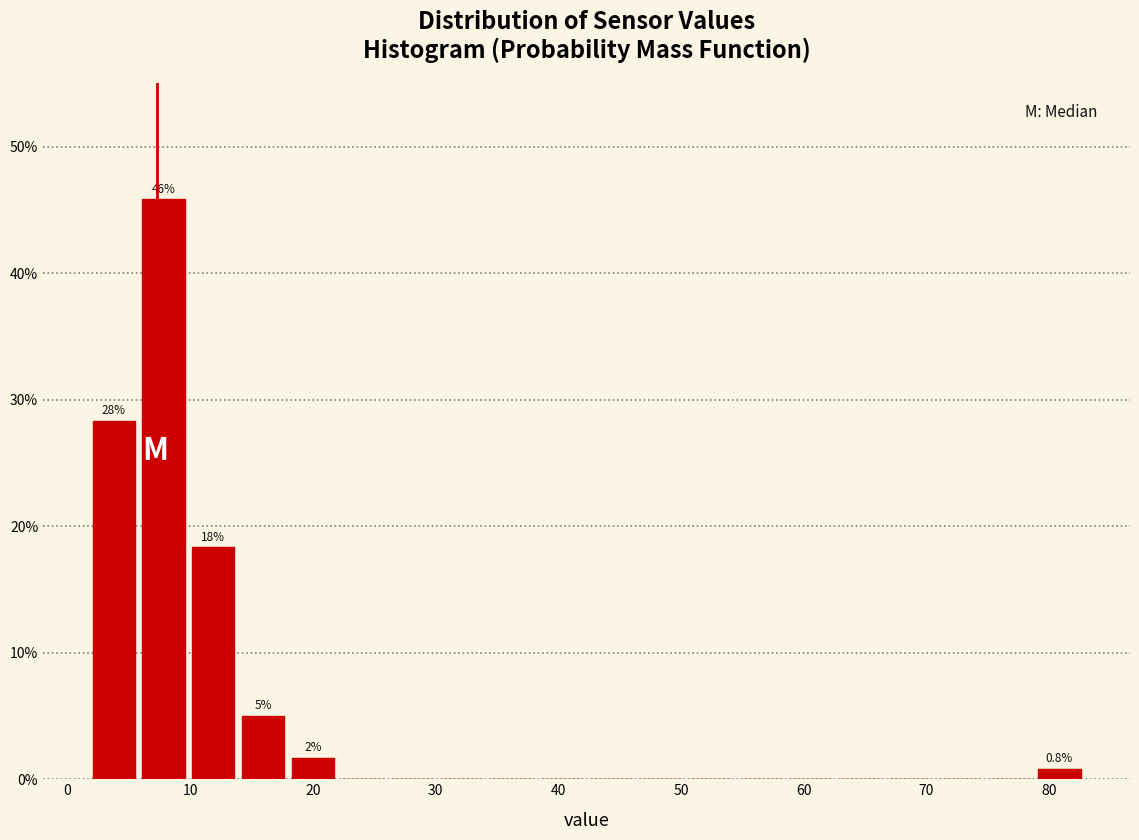

Which range on the x-axis has the tallest bar?

6 to 10